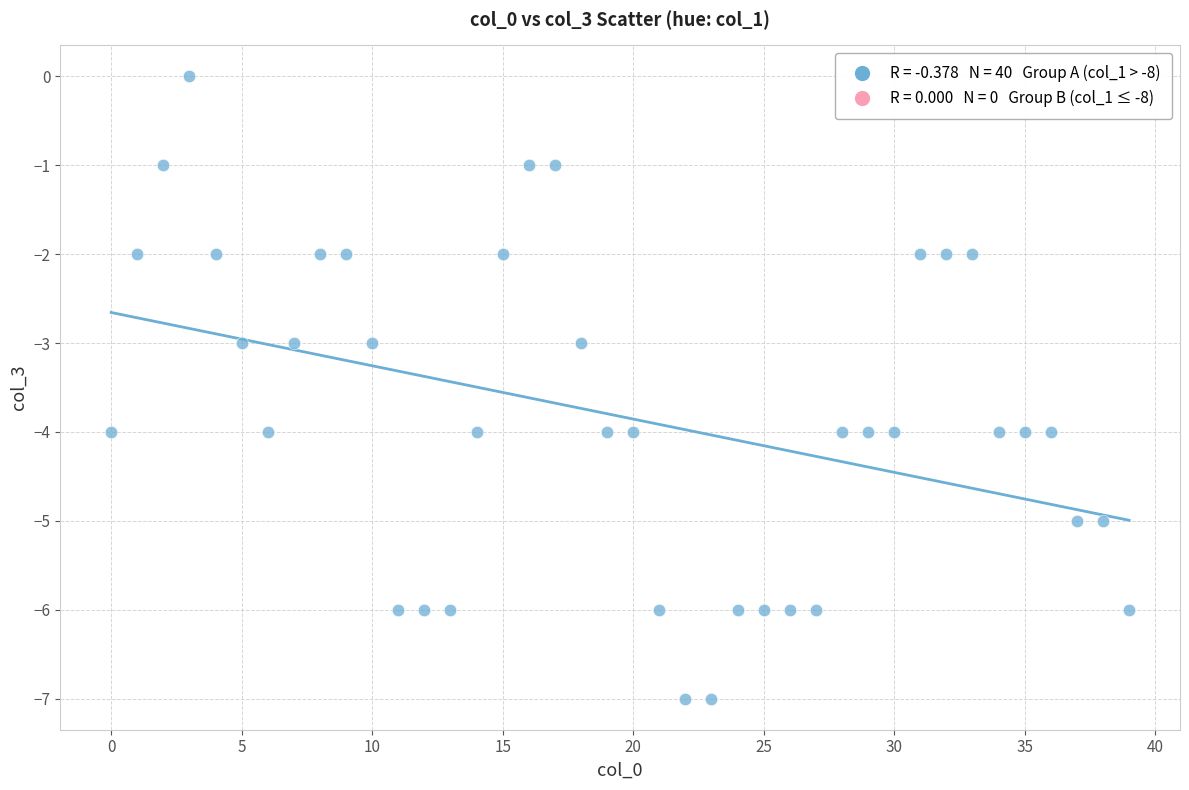

What is the range of Y values (max minus min)?

7